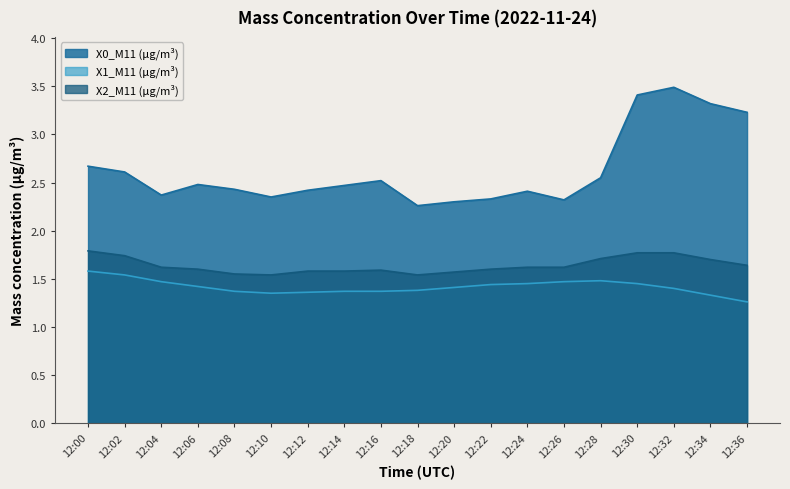

True or false: X0_M11 (μg/m³) has more than 1 interior local peaks.

True